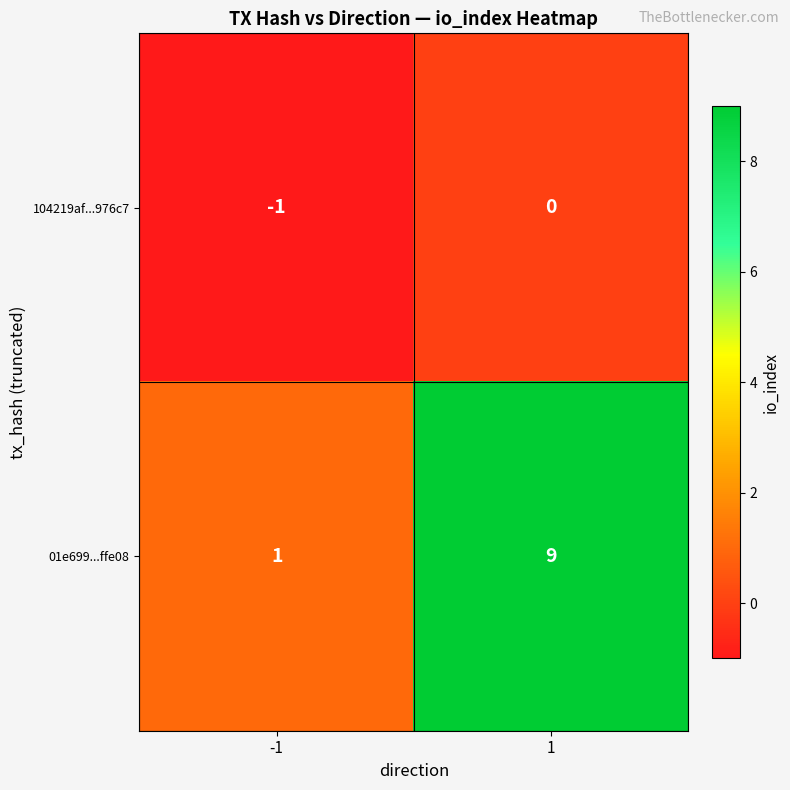

Rank the series at 1 from lowest to highest value.

104219af...976c7, 01e699...ffe08